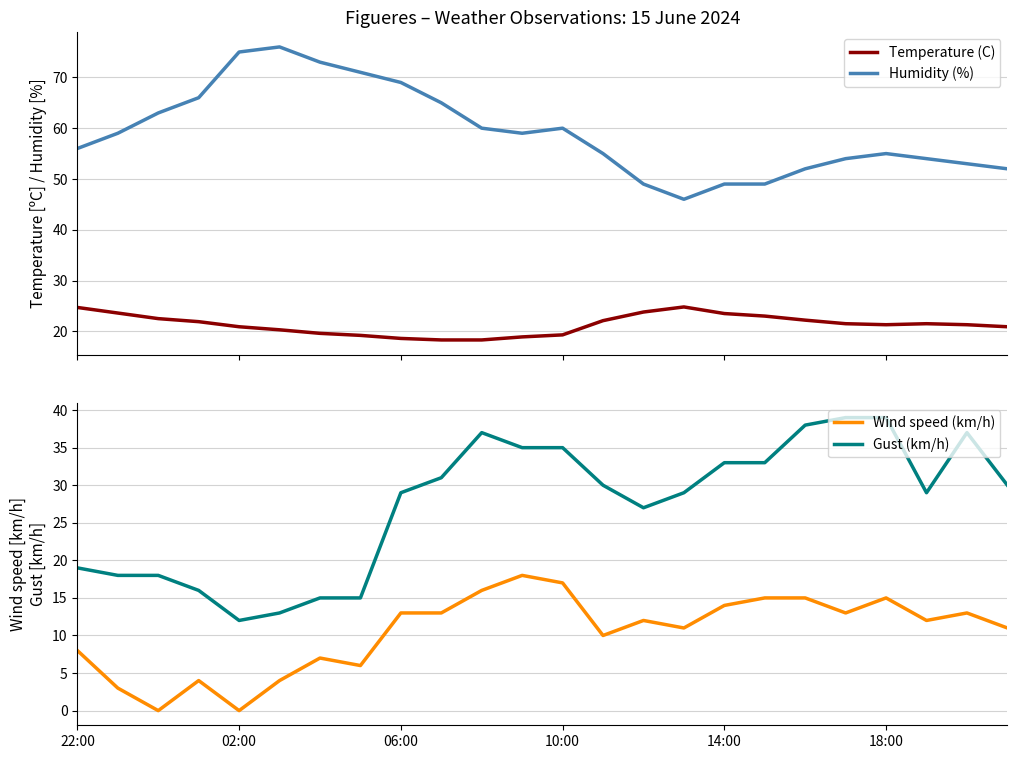

What is the difference between the second highest and second lowest values in the Wind speed (km/h) series?

17